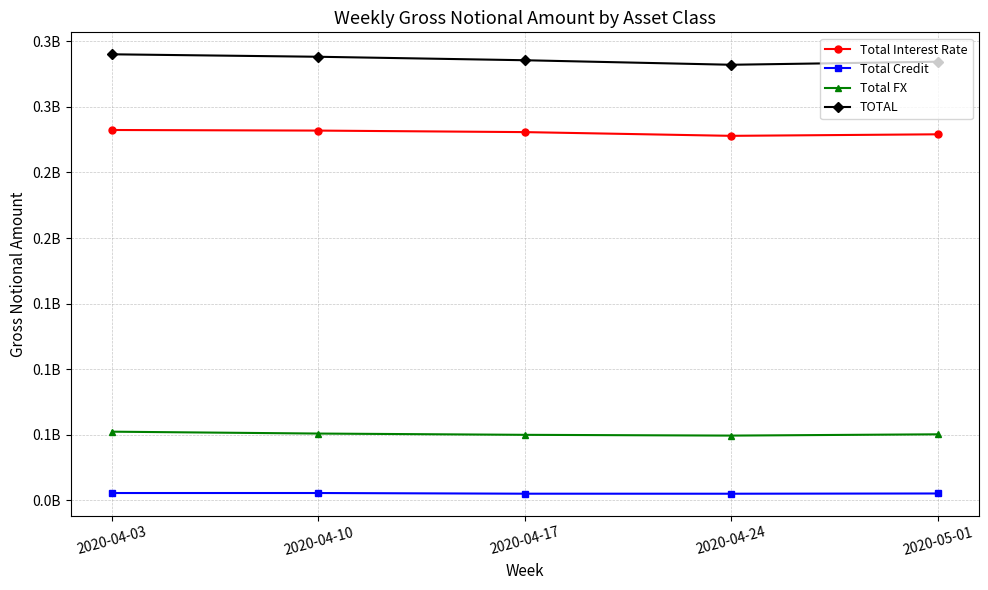

Is it true that TOTAL equals 335623283 at 2020-04-17?

True